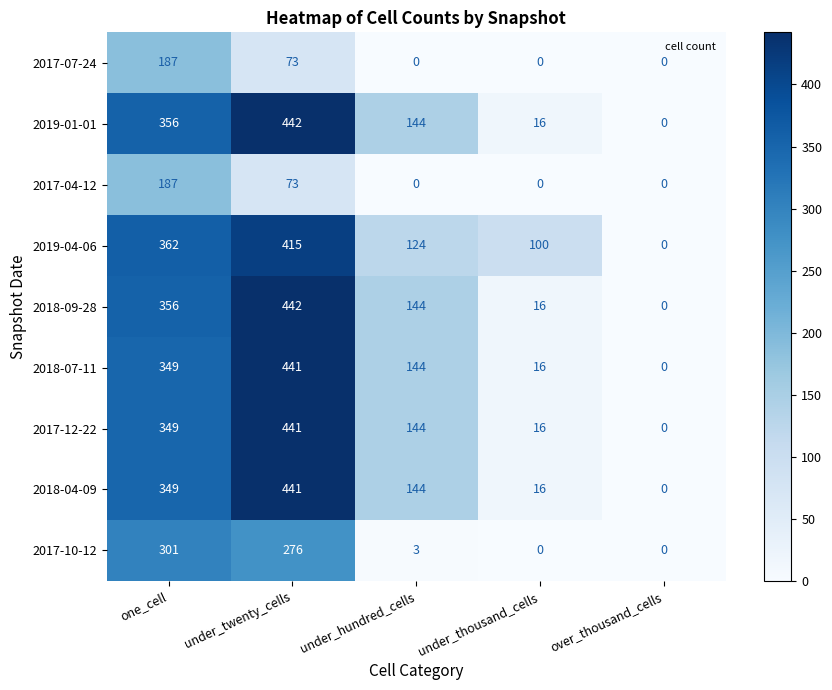

What is the maximum value for 2017-10-12?

301